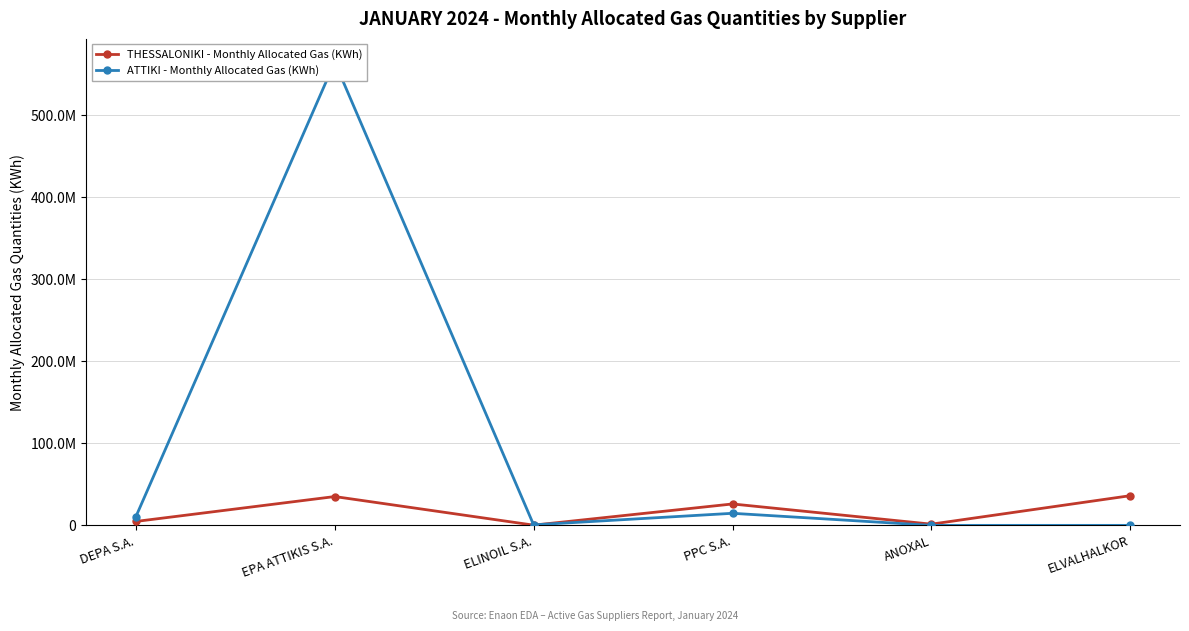

Which category has the lowest value in the ATTIKI - Monthly Allocated Gas (KWh) series?

ANOXAL